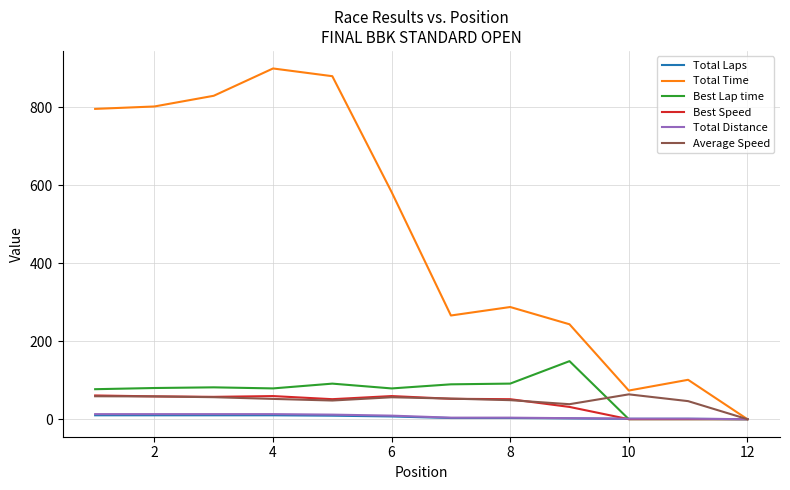

Which series has the widest spread of values?

Total Time